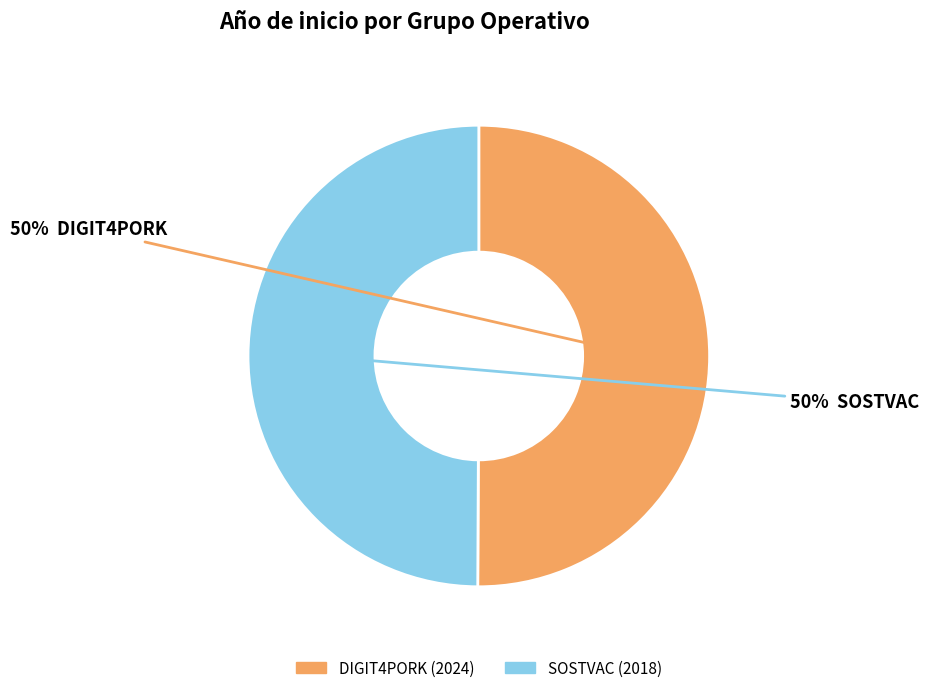

What is the ratio of the value at DIGIT4PORK to the value at SOSTVAC?

1.0